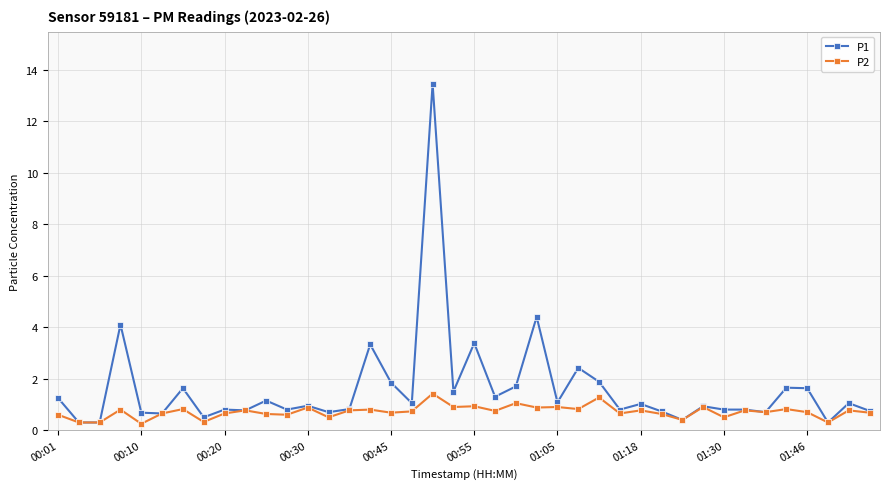

What are all the series names shown in the legend?

P1, P2